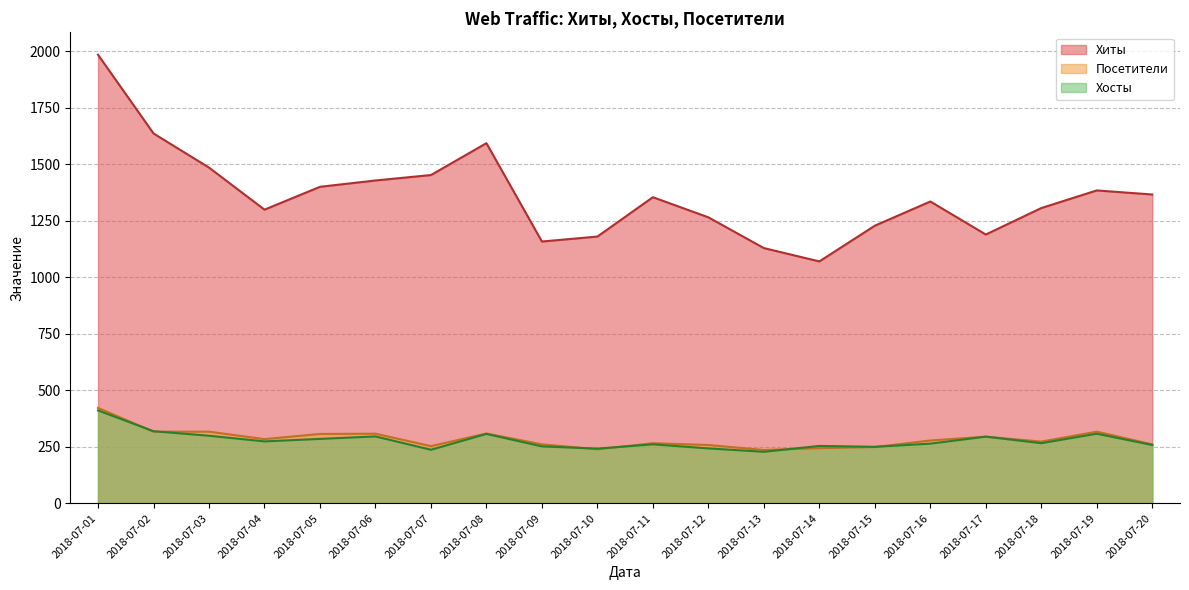

True or false: Хосты and Хиты intersect in this chart.

False